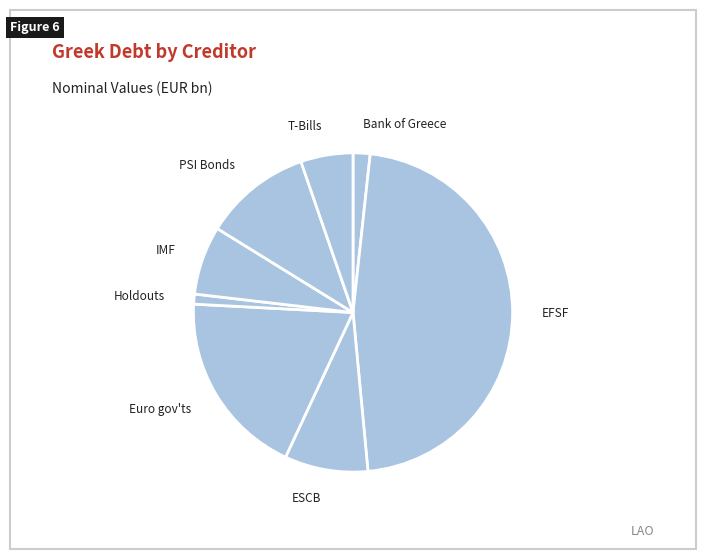

Is it true that EFSF is 47% of the pie?

True